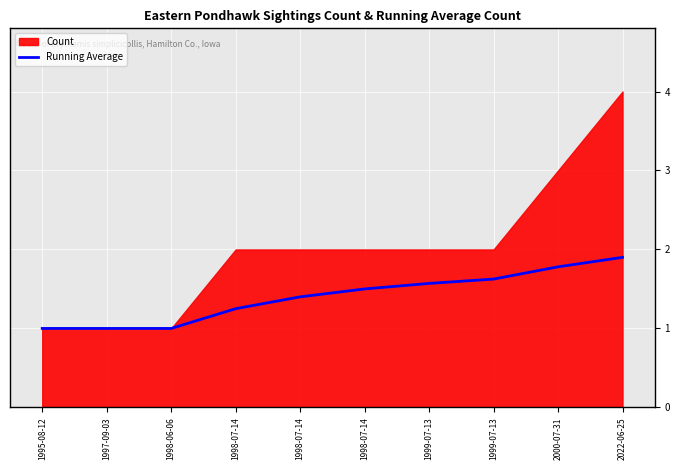

What is the average value?

1.4